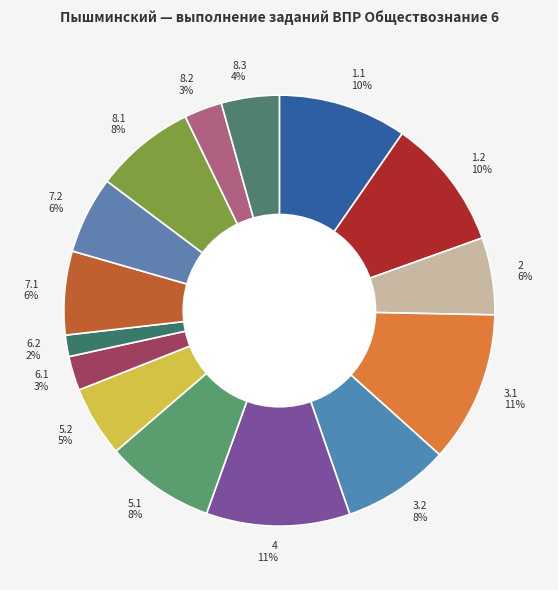

To the nearest percent, what is the average slice percentage?

7%